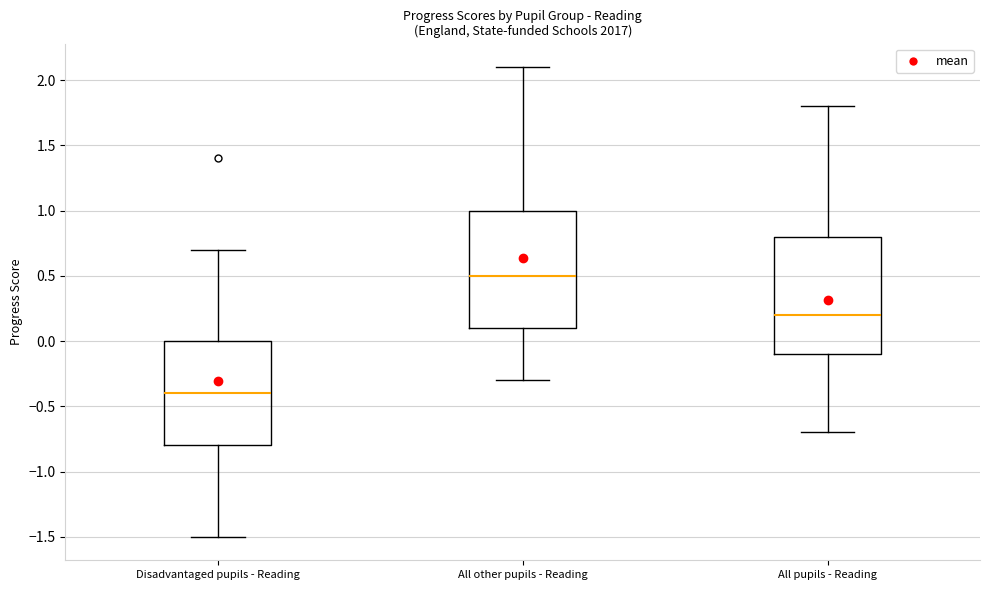

Reading left to right, read every box against the y-axis: the position of its median line, the range the box covers, and the ends of its whiskers. The values are not printed on the chart, so give them approximately, as read against the axis.

Disadvantaged pupils - Reading: median -0.4, box -0.8 to 0.0, whiskers -1.5 to 0.7
All other pupils - Reading: median 0.5, box 0.1 to 1.0, whiskers -0.3 to 2.1
All pupils - Reading: median 0.2, box -0.1 to 0.8, whiskers -0.7 to 1.8